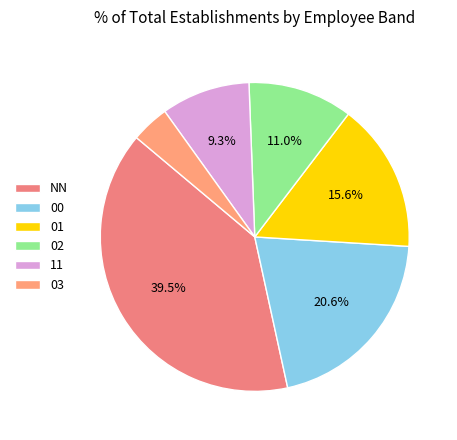

True or false: 01 accounts for 36% of the total.

False